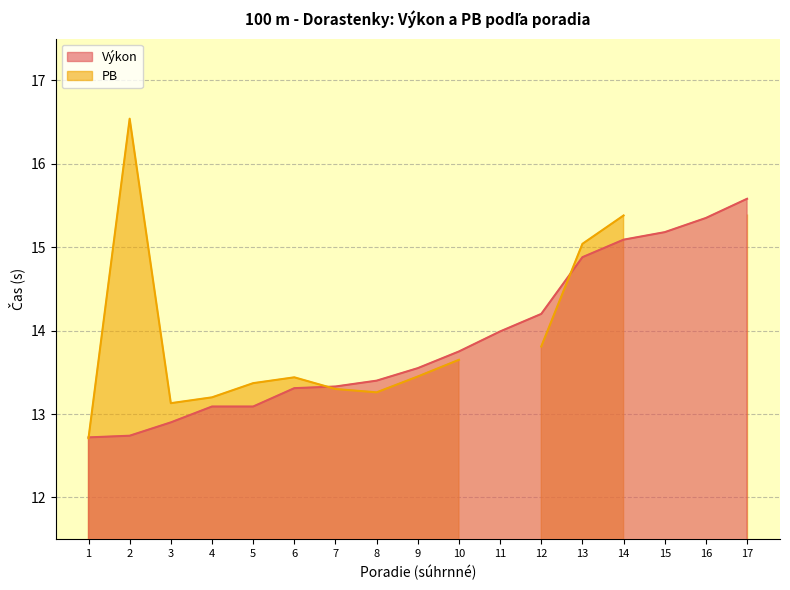

The value at 14 is 9.7. True or false?

False